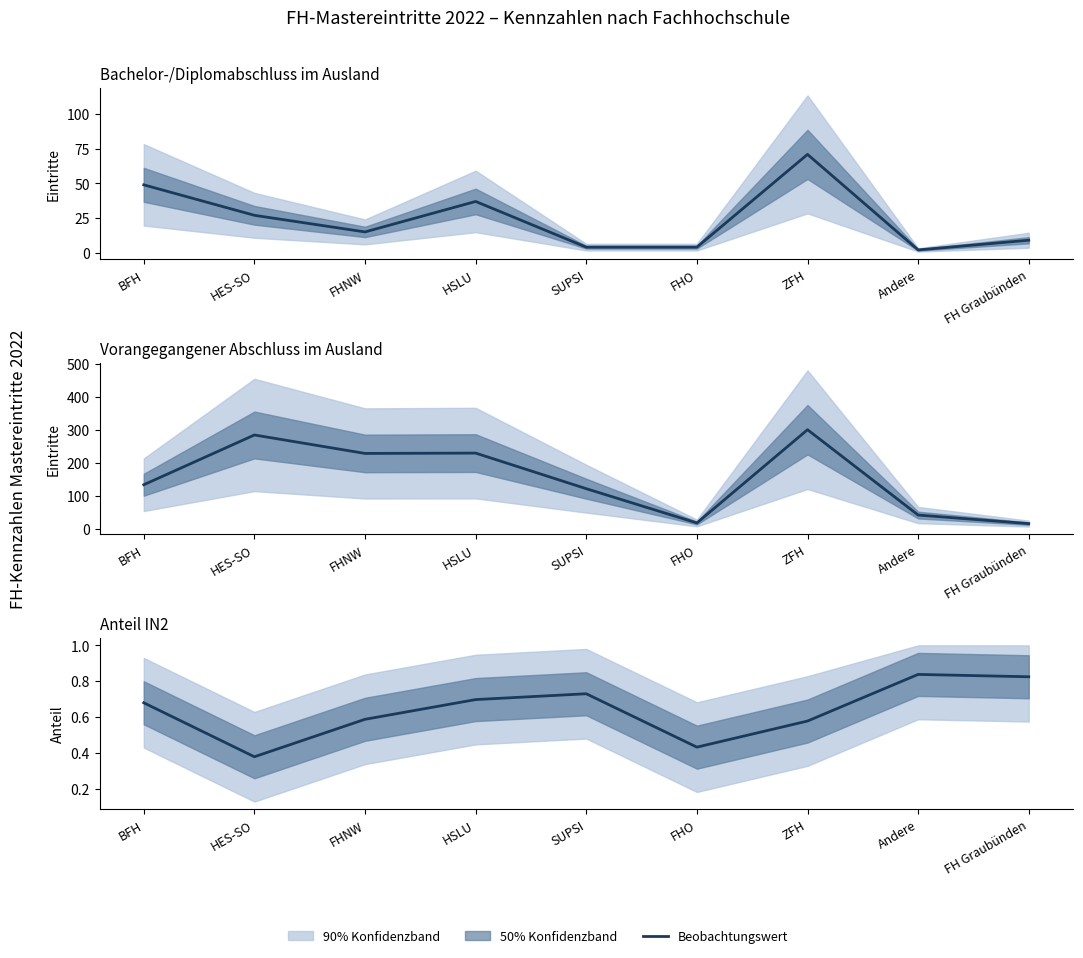

What is the label of the 1st point from the left?

BFH